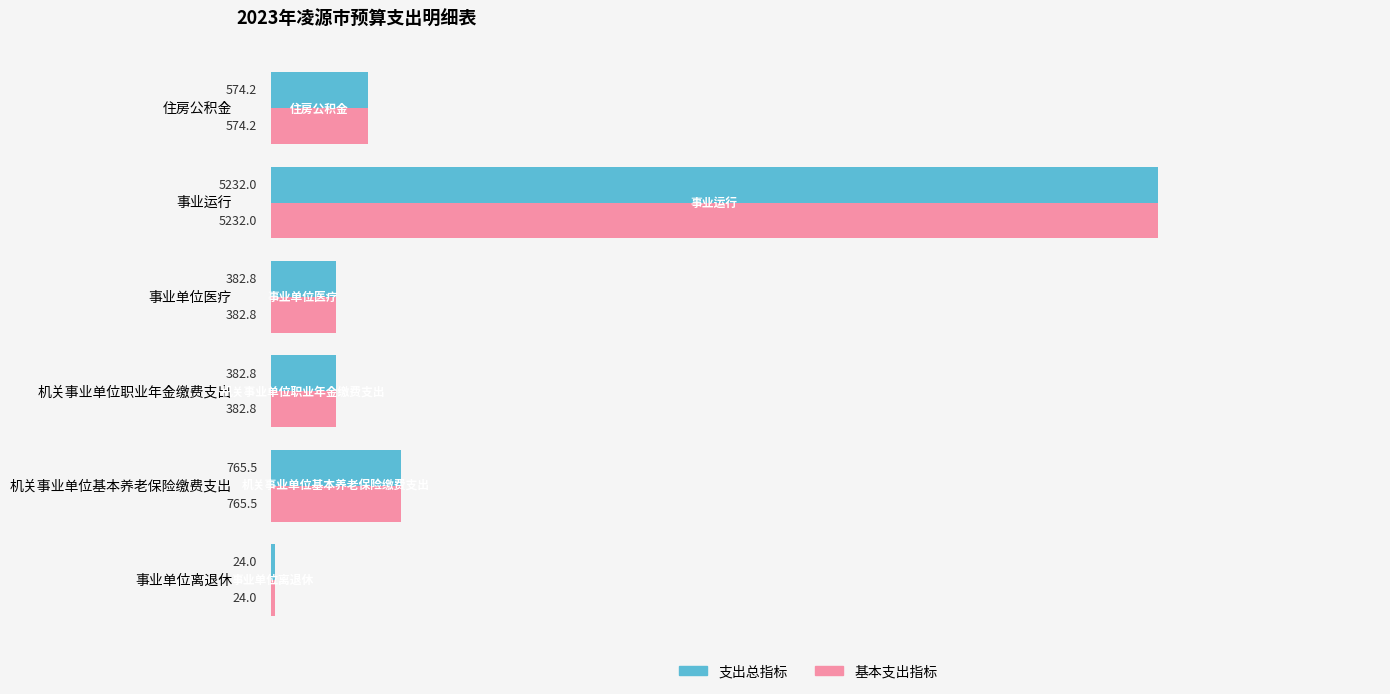

The value of 支出总指标 at 事业单位离退休 is 24.0. True or false?

True